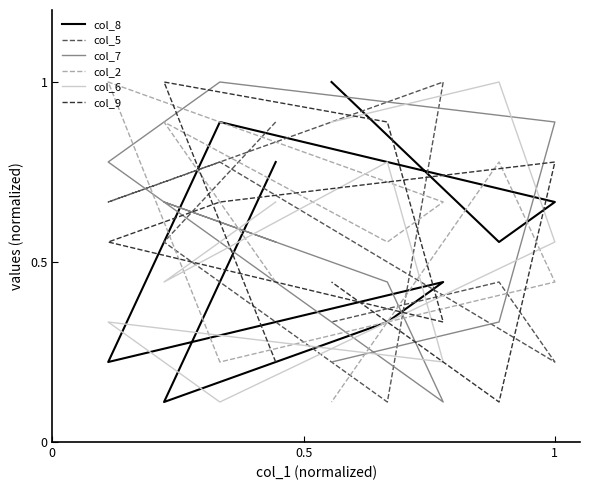

The col_2 series shows 0.2 at 1. True or false?

False